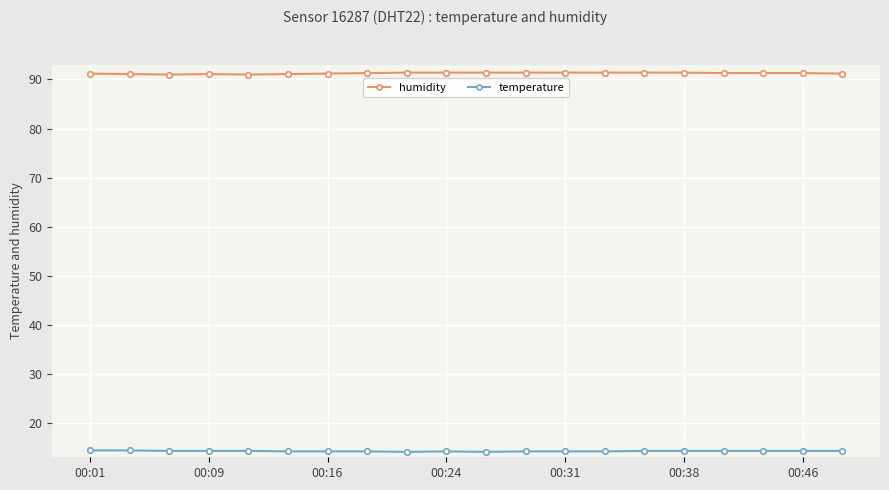

Rank the series by their average value, from lowest to highest.

temperature, humidity